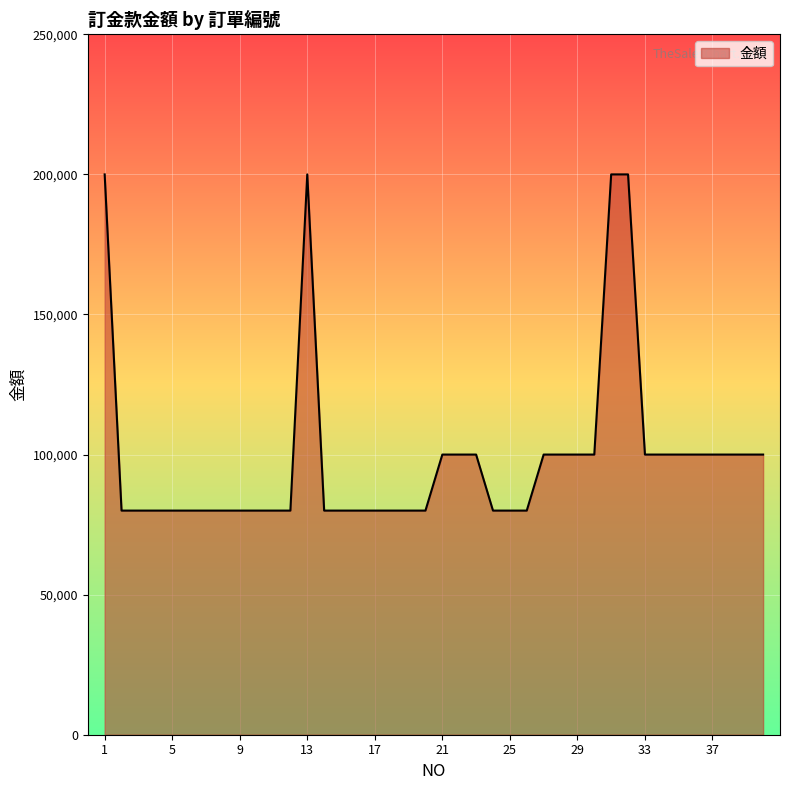

What is the smallest value displayed?

80000